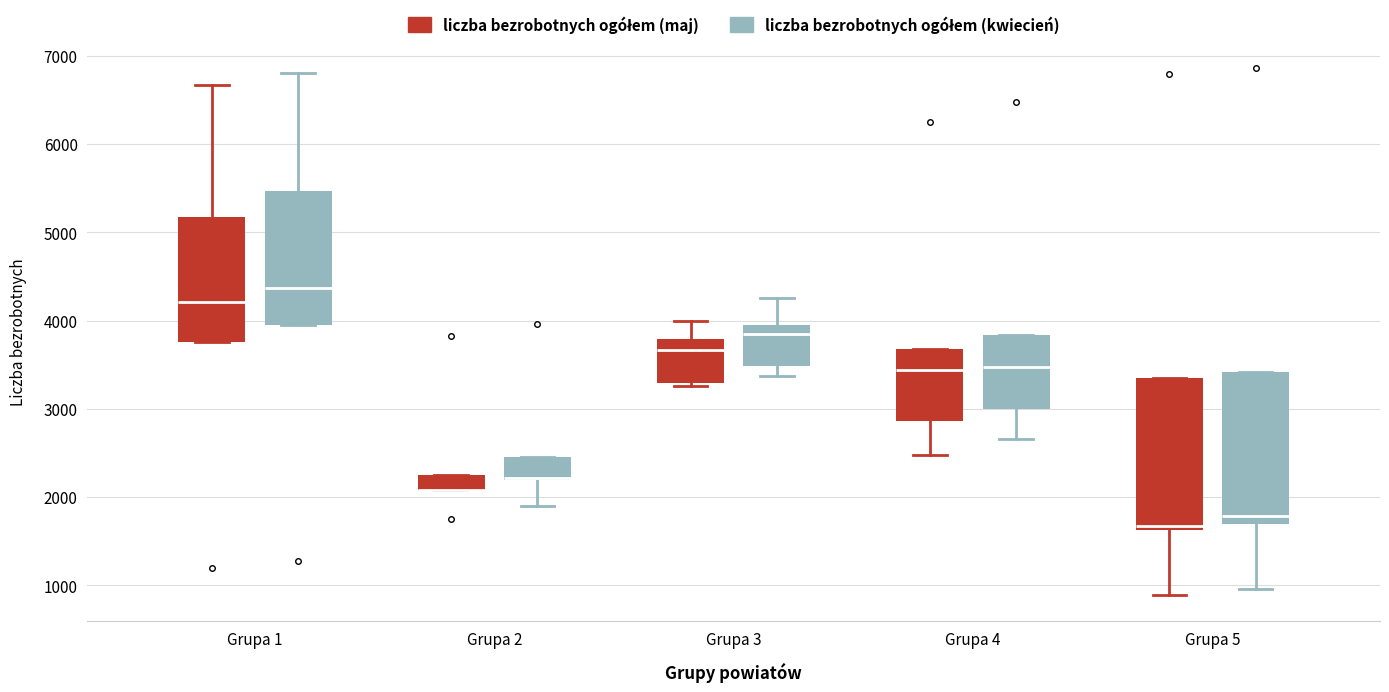

Where does the median line of the box for Grupa 4 (liczba bezrobotnych ogółem (kwiecień)) sit on the y-axis? The values are not printed on the chart, so give them approximately, as read against the axis.

3500